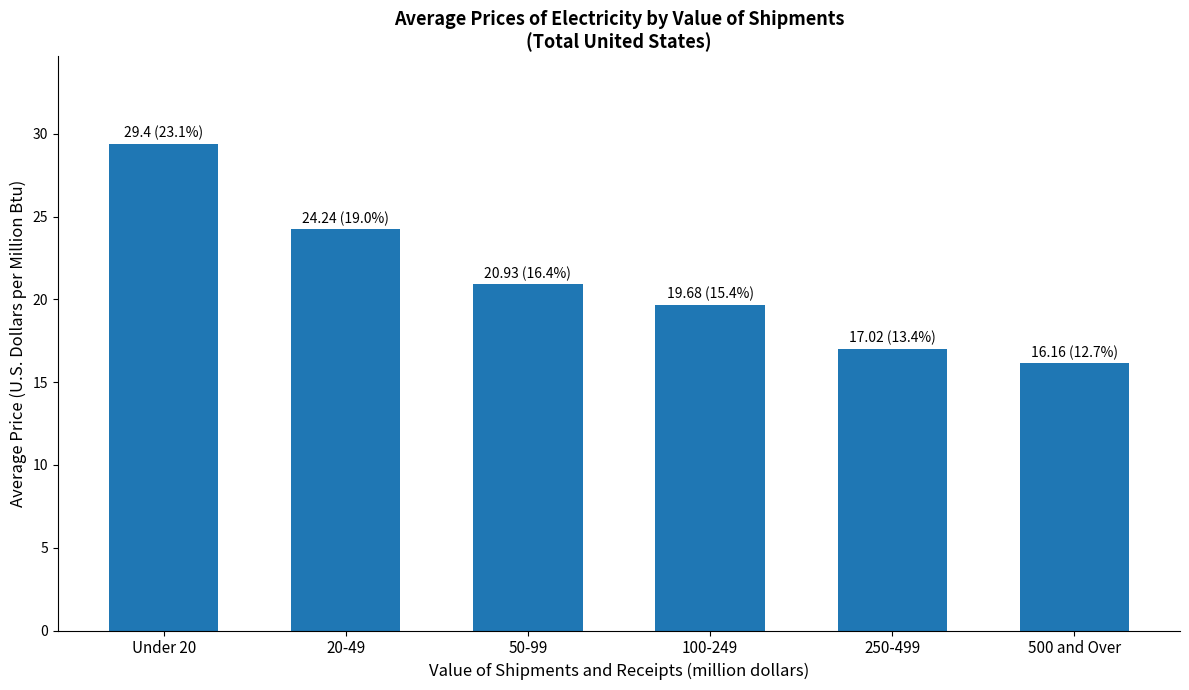

Reading left to right, list all the values displayed in this chart.

29.4	24.2	20.9	19.7	17.0	16.2